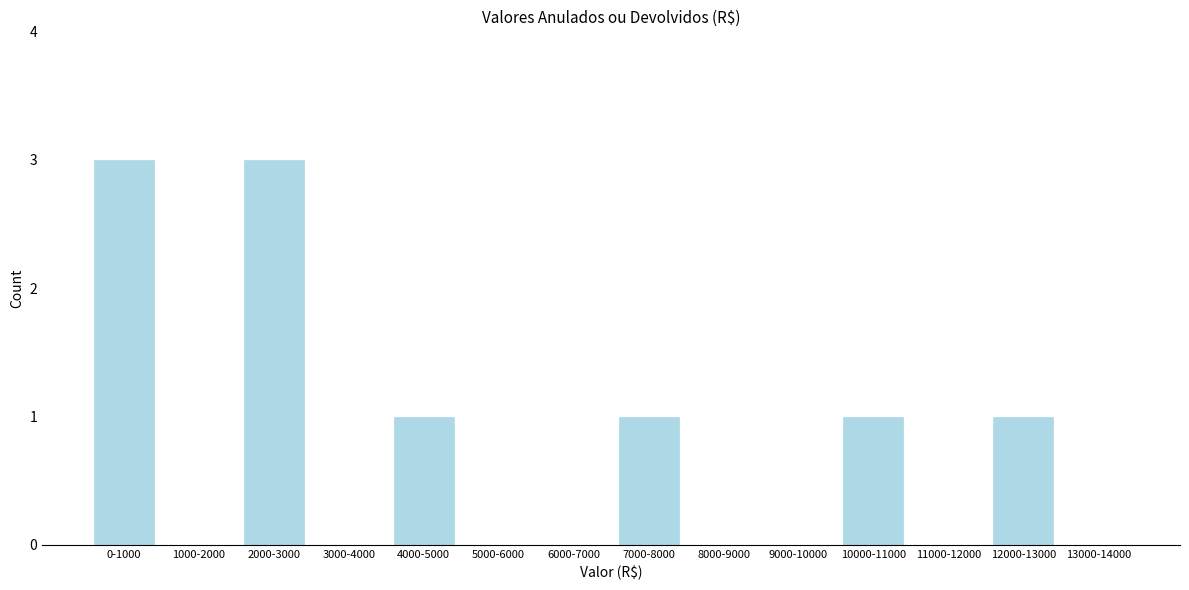

Reading left to right, transcribe all the data shown in this chart.

0-1000=3	1000-2000=0	2000-3000=3	3000-4000=0	4000-5000=1	5000-6000=0	6000-7000=0	7000-8000=1	8000-9000=0	9000-10000=0	10000-11000=1	11000-12000=0	12000-13000=1	13000-14000=0